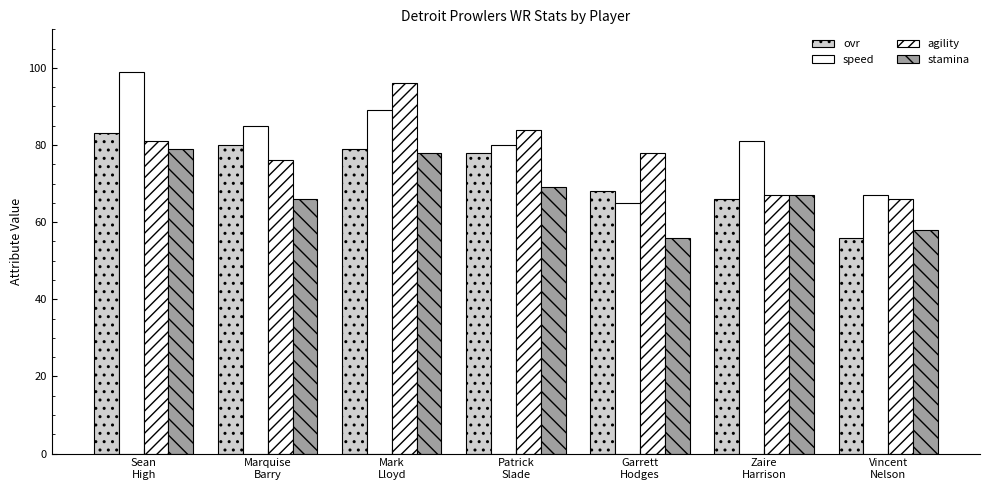

How many data points in speed are less than 81?

3